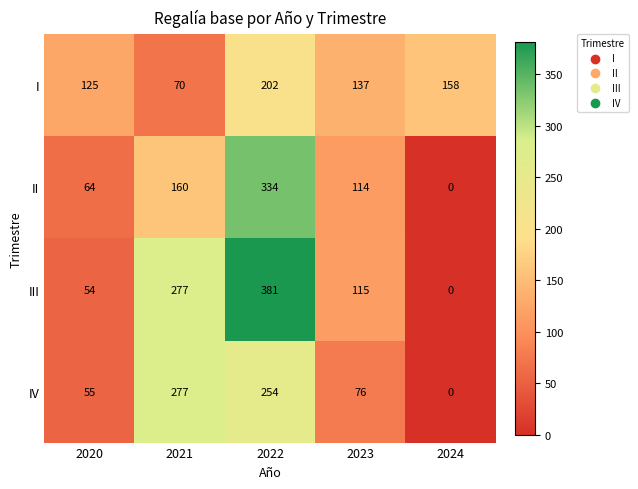

At how many categories does at least one series exceed 169?

2